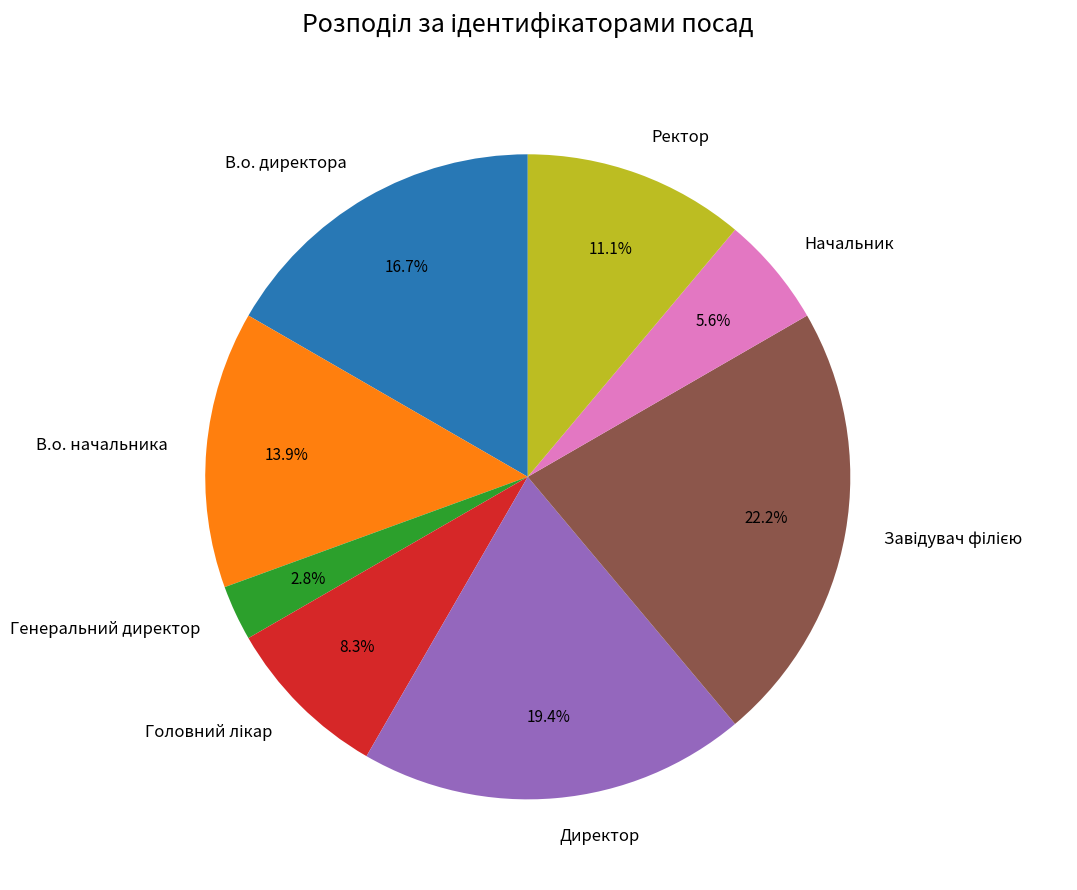

Is there a majority slice in this chart?

No